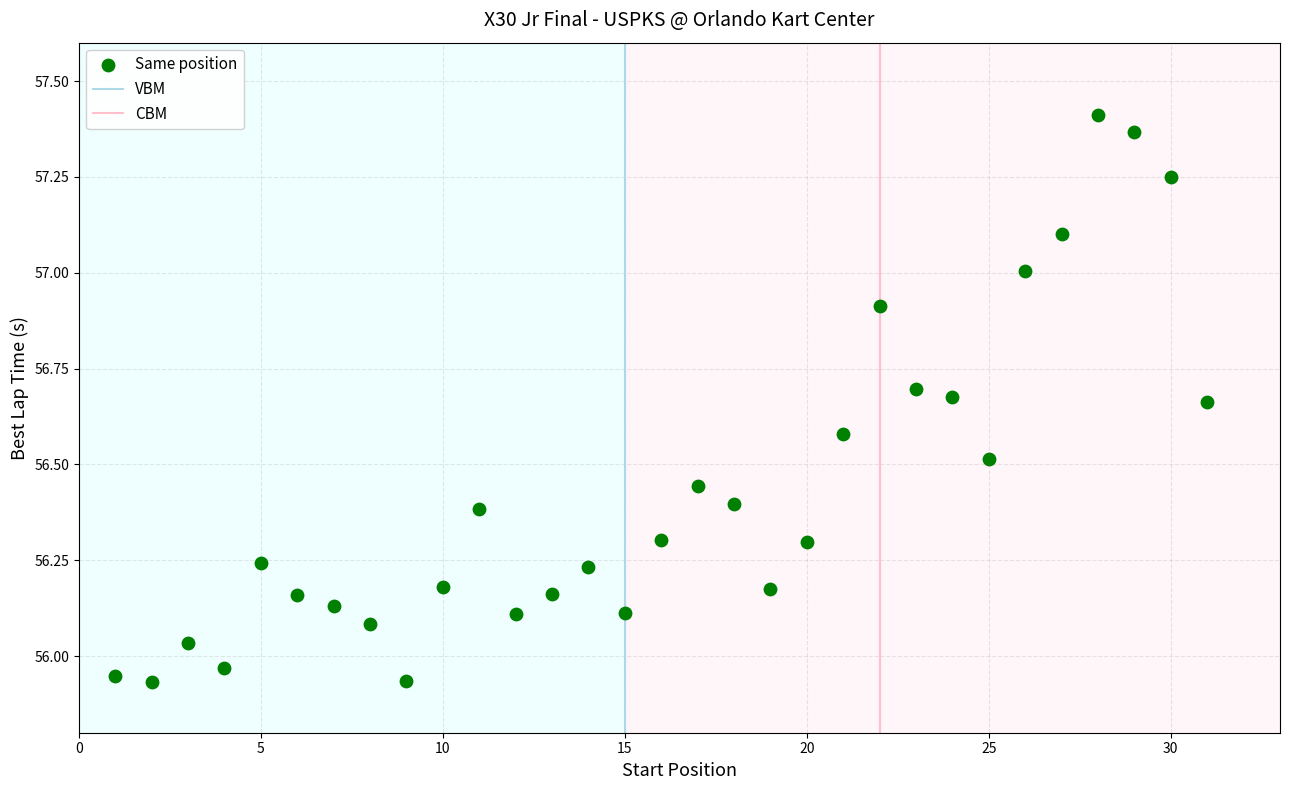

What is the range of Y values (max minus min)?

1.5